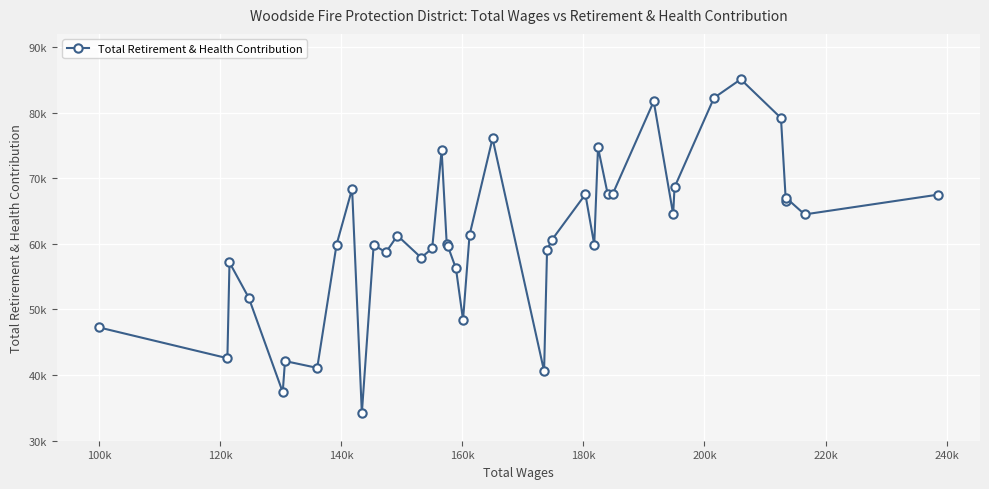

At which category does the data reach its first local peak?

120k